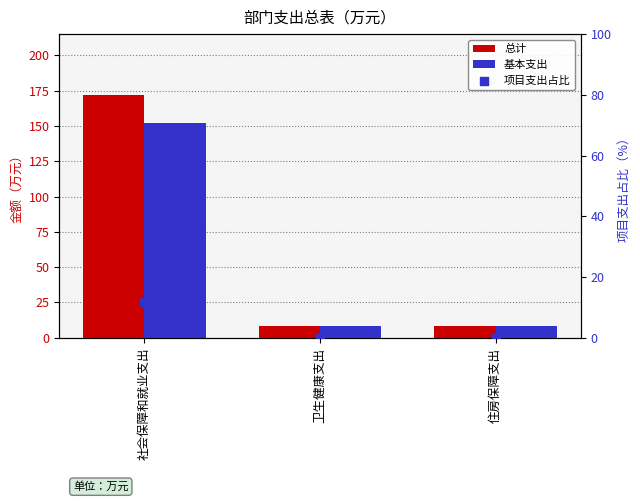

What are all the series names shown in the legend?

总计, 基本支出, 项目支出占比